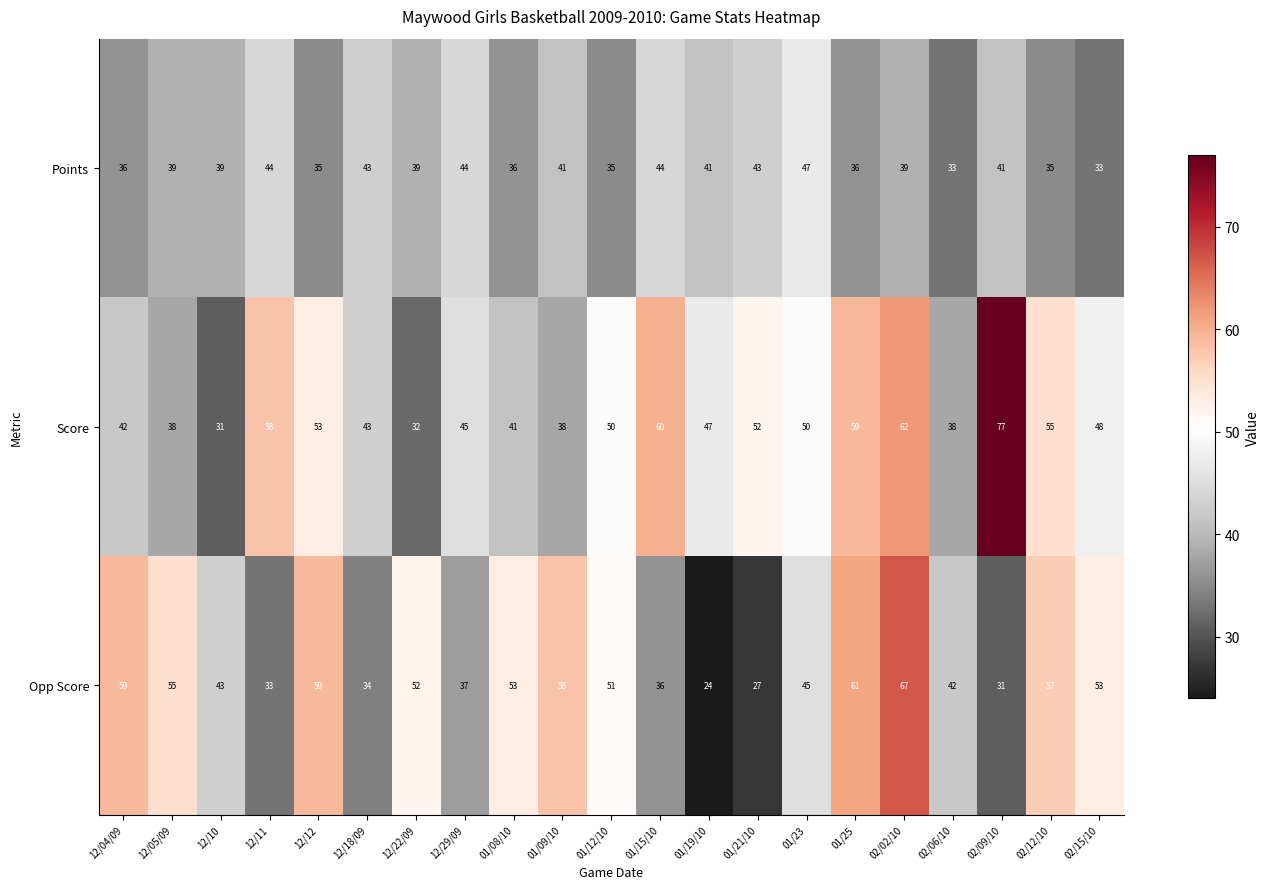

How many series are shown in this chart?

3